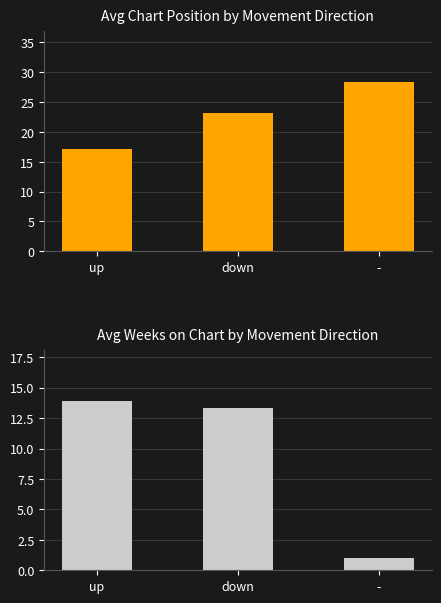

Reading left to right, transcribe all the data shown in this chart.

Avg Position: up=17.1	down=23.2	-=28.3
Avg Weeks on Chart: up=13.9	down=13.4	-=1.0